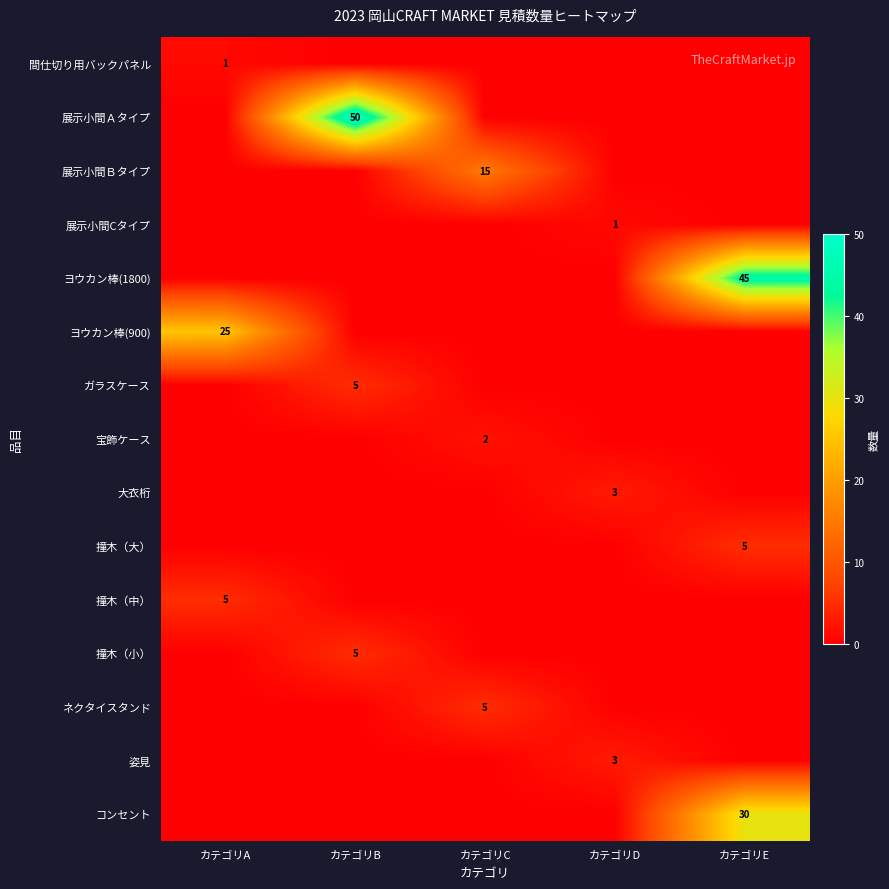

The value of 展示小間Ｂタイプ at カテゴリC is 26. True or false?

False